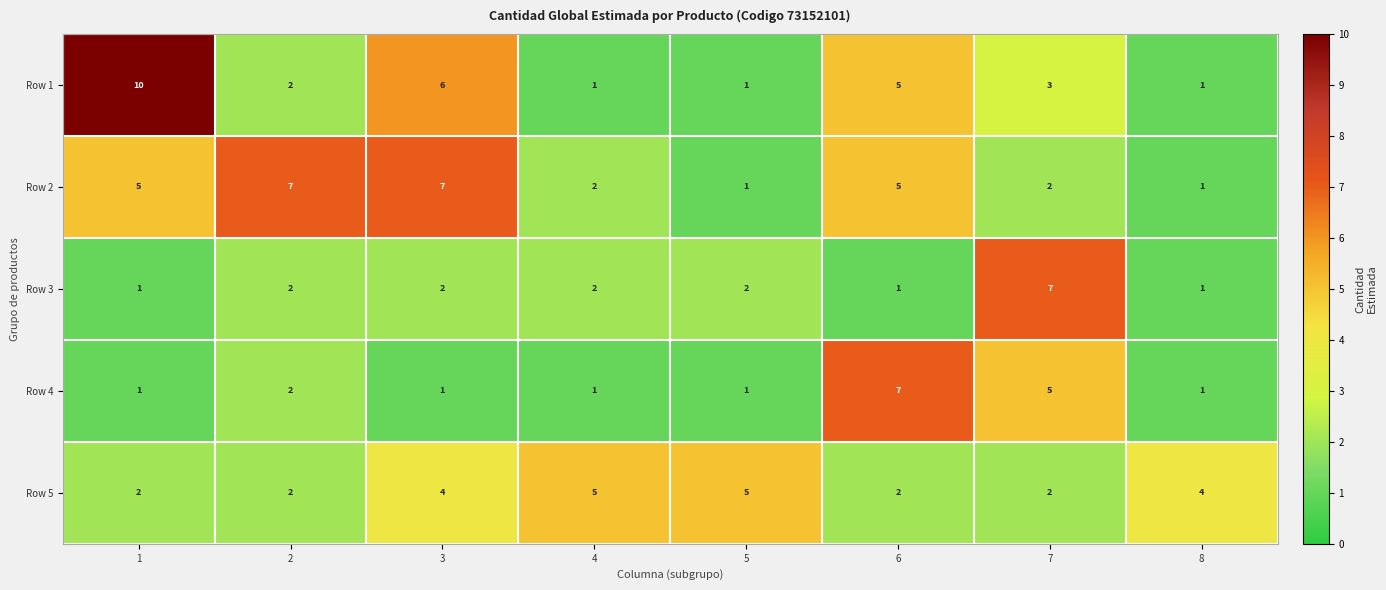

Count the Row 5 values in the range 2 to 5.

8